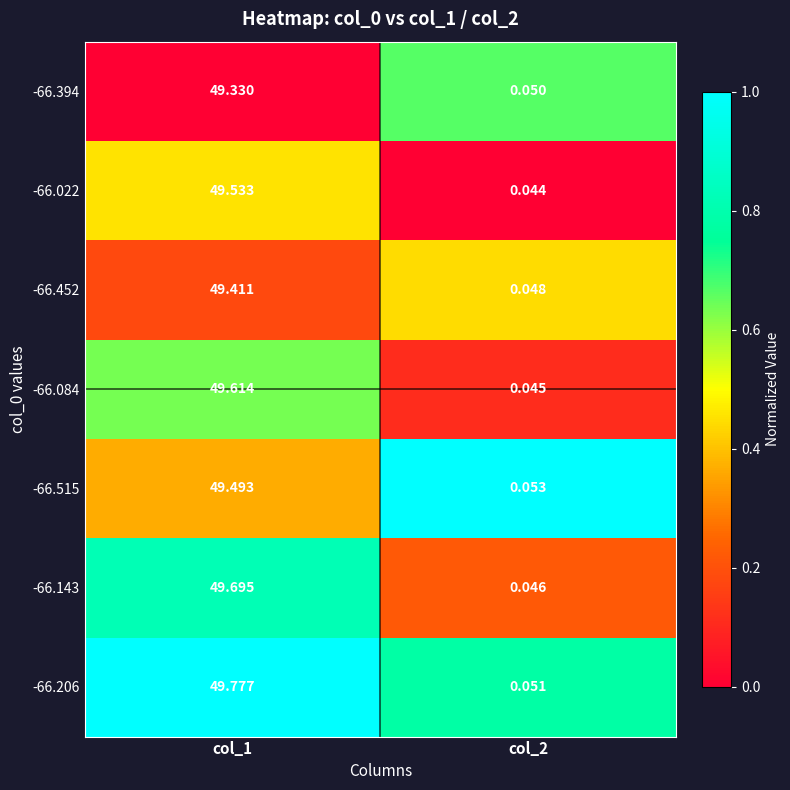

Is the value of -66.394 at col_2 greater than the value of -66.206 at col_2?

No